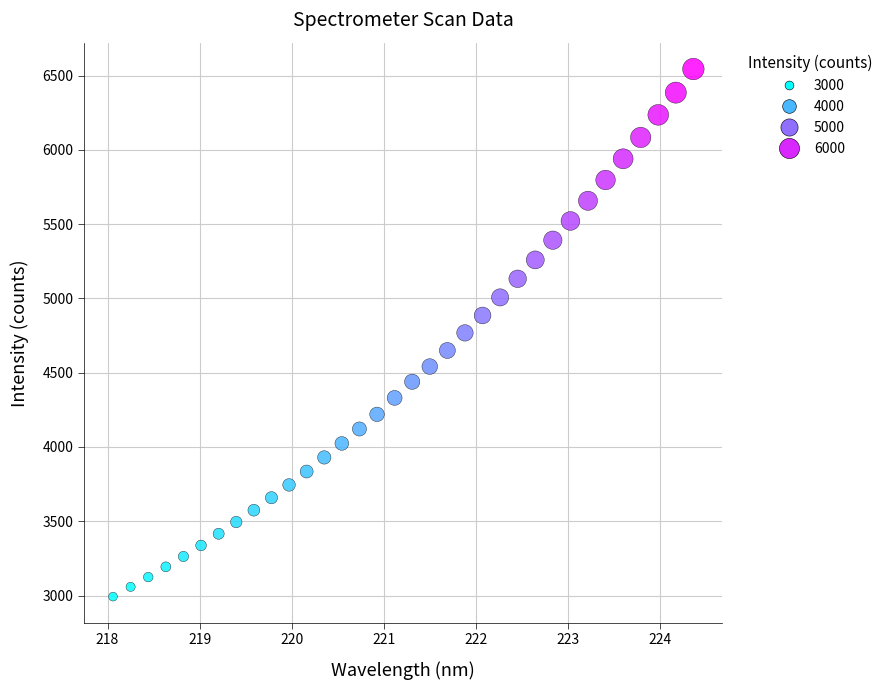

What is the range of X values (max minus min)?

6.3